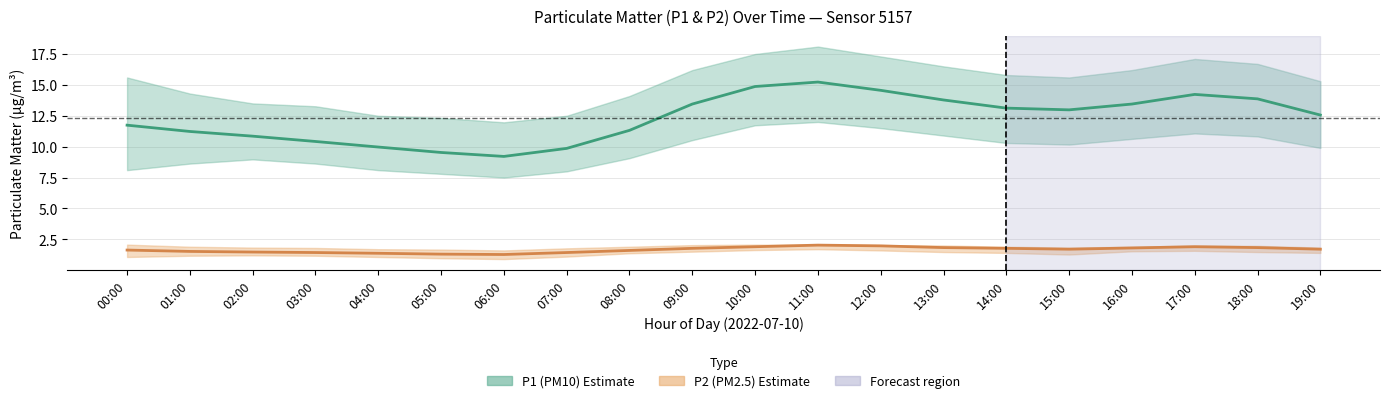

Is this an area chart (filled region under the line)?

No